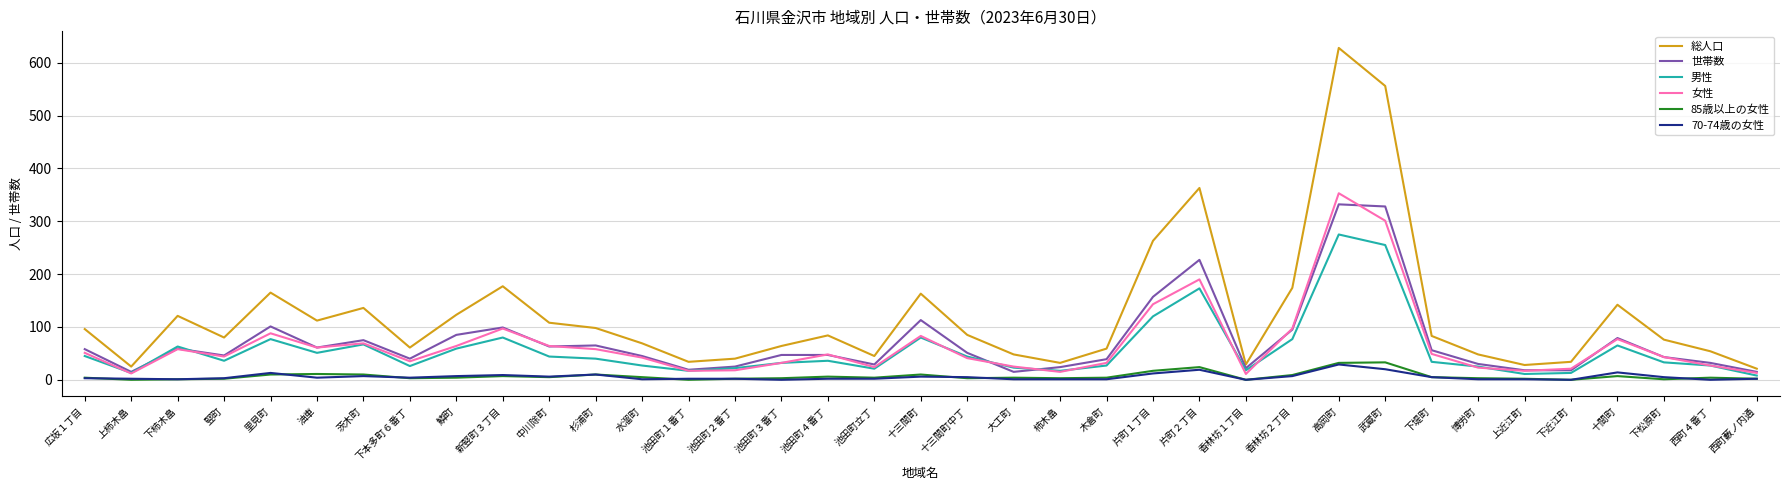

What is the total value across all series at 池田町３番丁?

178